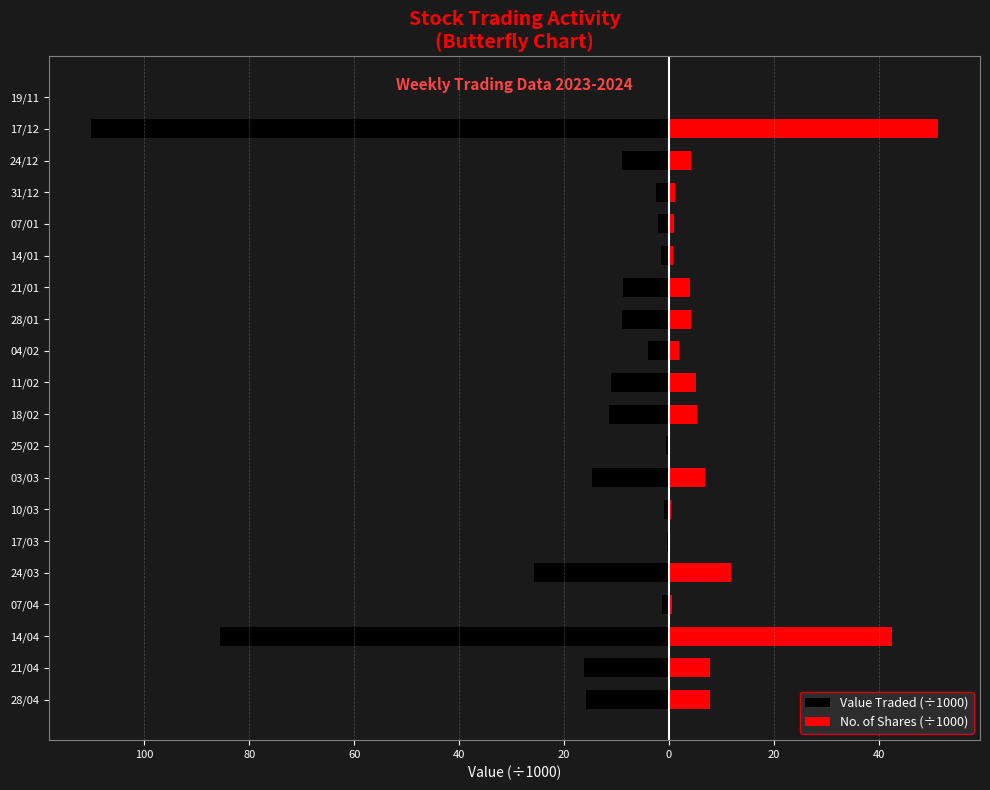

Which series has the largest range (max minus min)?

Value Traded (÷1000)